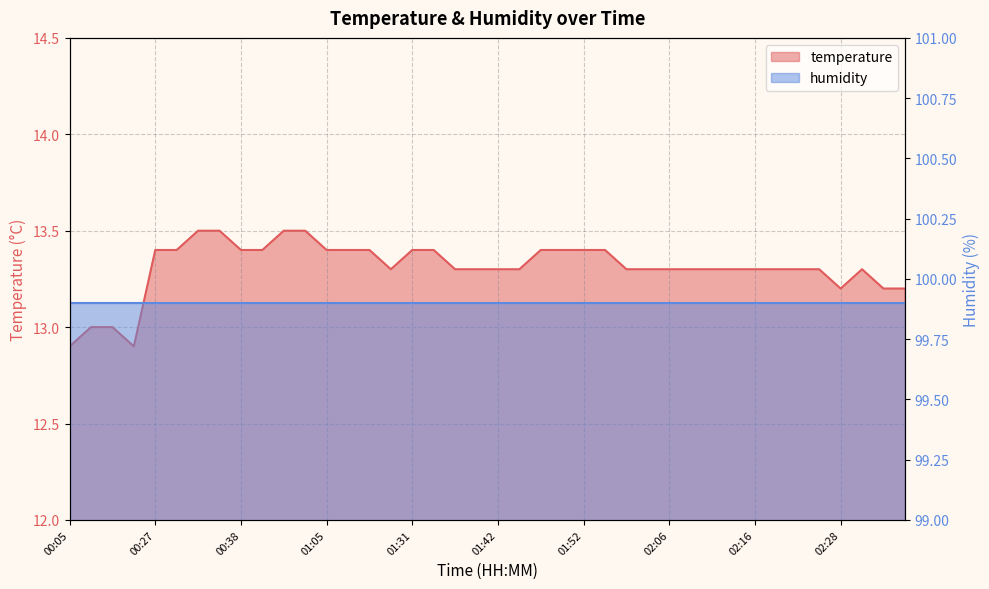

What is the change in value from 00:16 to 00:30?

+0.5